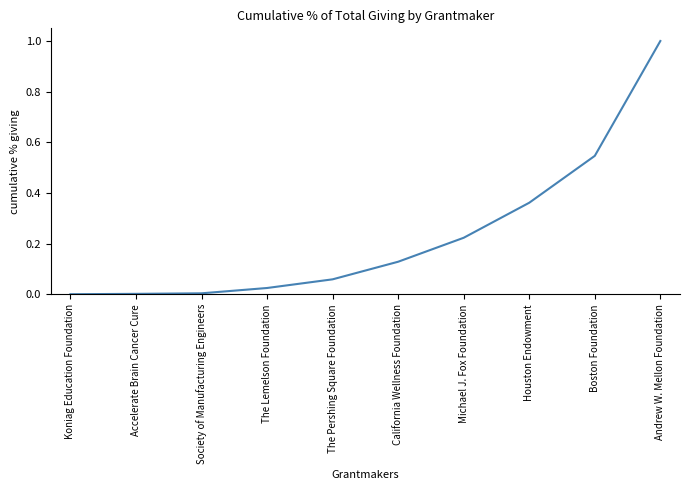

Between Michael J. Fox Foundation and Society of Manufacturing Engineers, which is larger?

Michael J. Fox Foundation